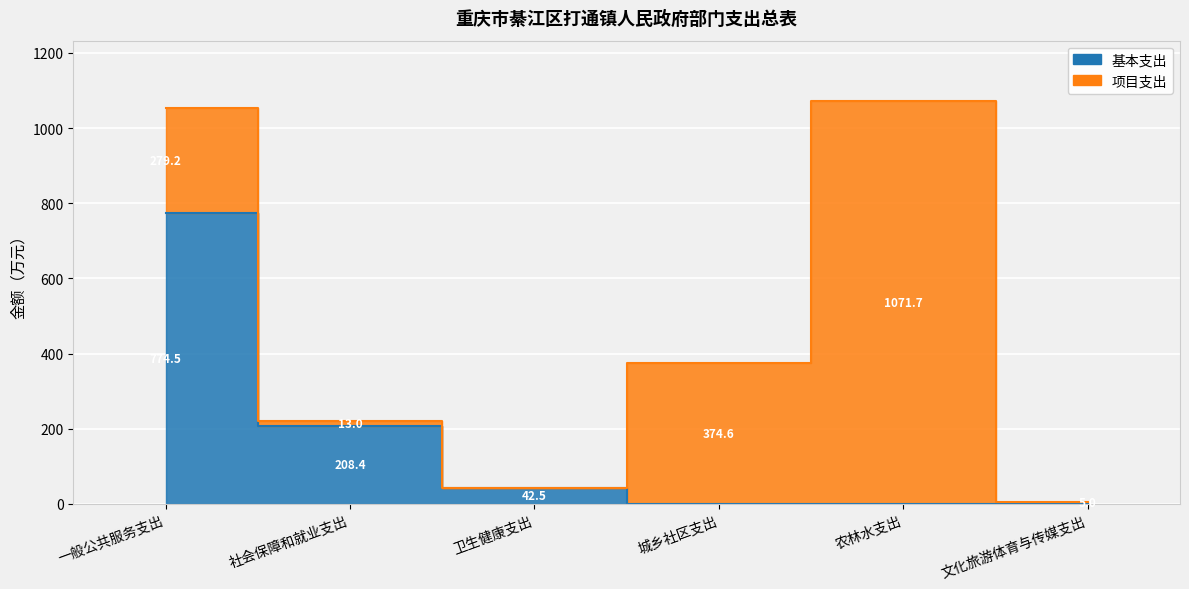

Which has a higher value, 社会保障和就业支出 or 城乡社区支出?

社会保障和就业支出